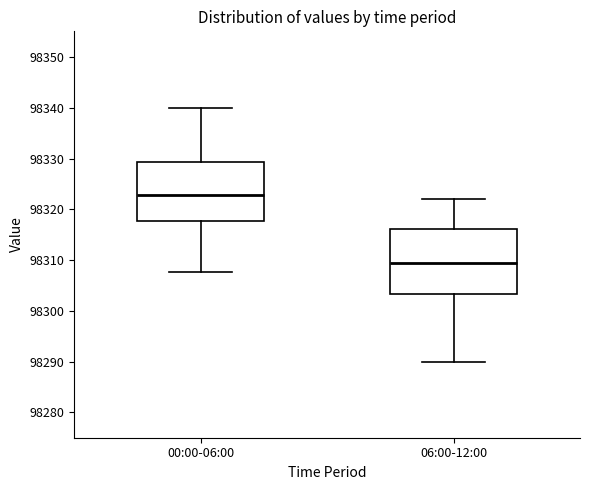

Reading left to right, read every box against the y-axis: the position of its median line, the range the box covers, and the ends of its whiskers. The values are not printed on the chart, so give them approximately, as read against the axis.

00:00-06:00: median 98323, box 98318 to 98329, whiskers 98308 to 98340
06:00-12:00: median 98309, box 98303 to 98316, whiskers 98290 to 98322